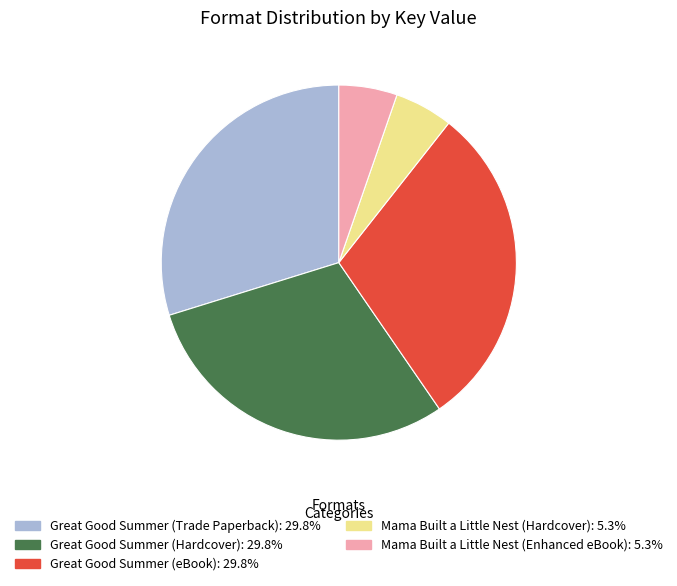

Do Great Good Summer (Trade Paperback) and Mama Built a Little Nest (Hardcover) together represent more than half of the pie?

No